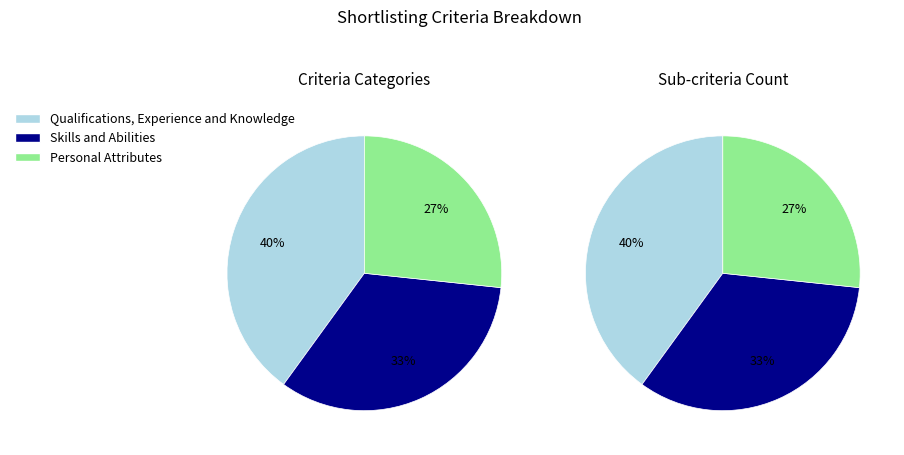

To the nearest percent, what is the average slice percentage?

33%